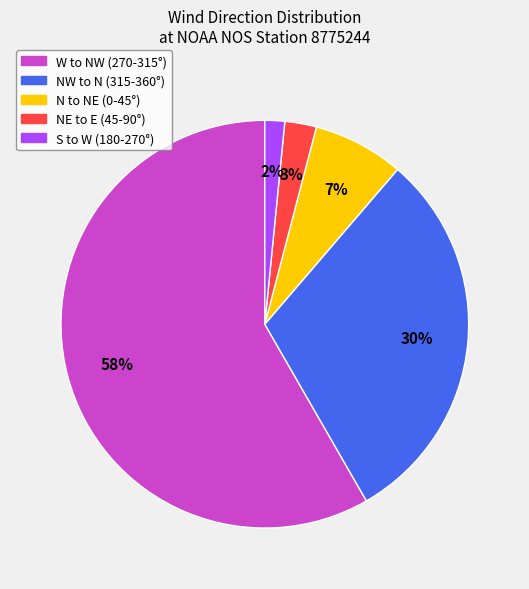

How many segments does this pie chart have?

5